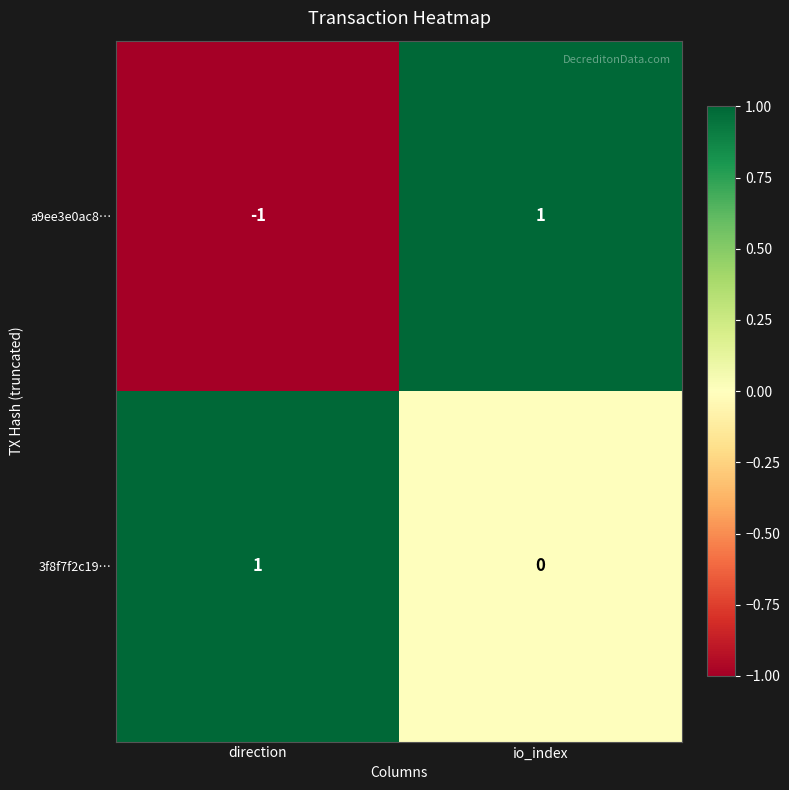

Which series has the widest spread of values?

a9ee3e0ac8…